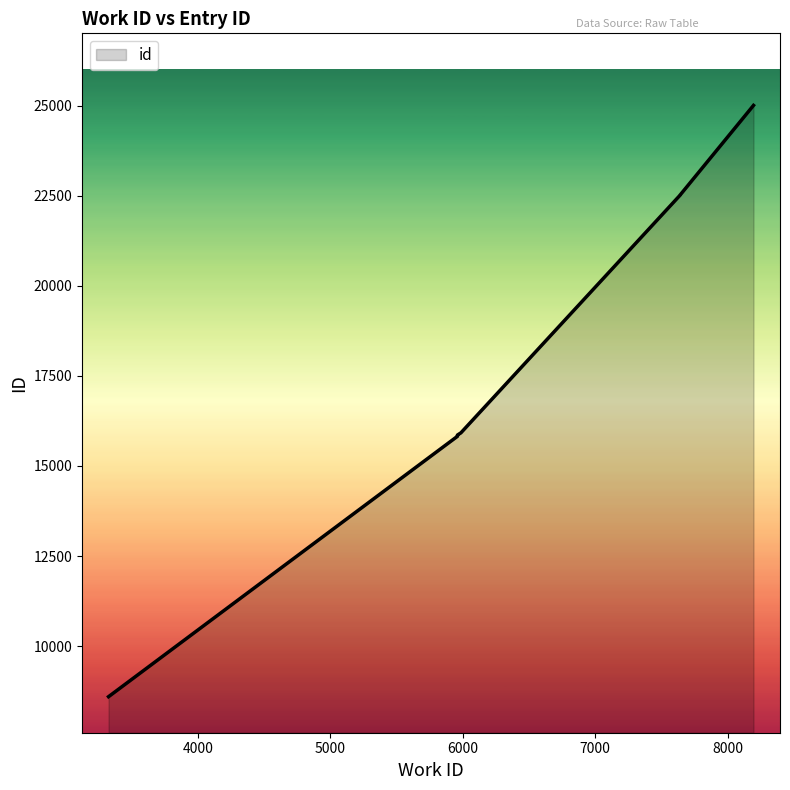

Does the chart display data point markers on the line(s)?

No